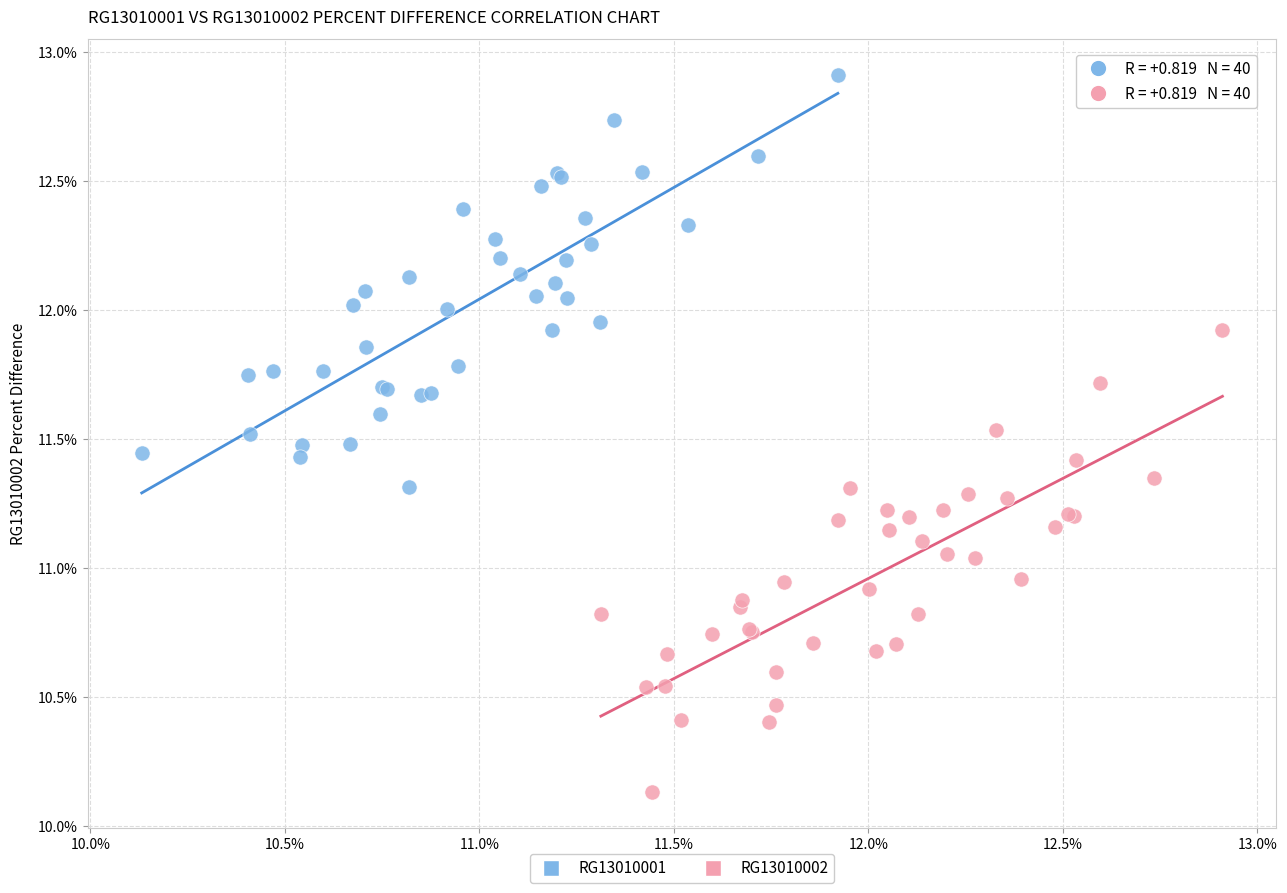

What are all the series names shown in the legend?

RG13010001, RG13010002